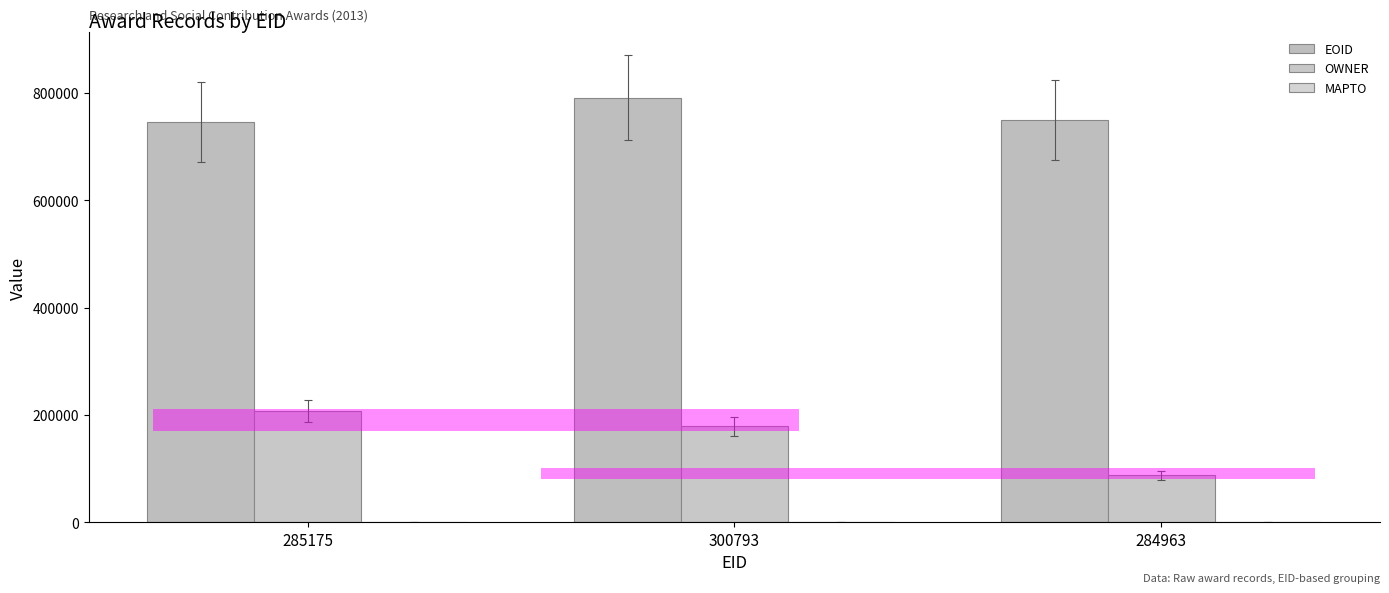

How many groups of bars are there?

3